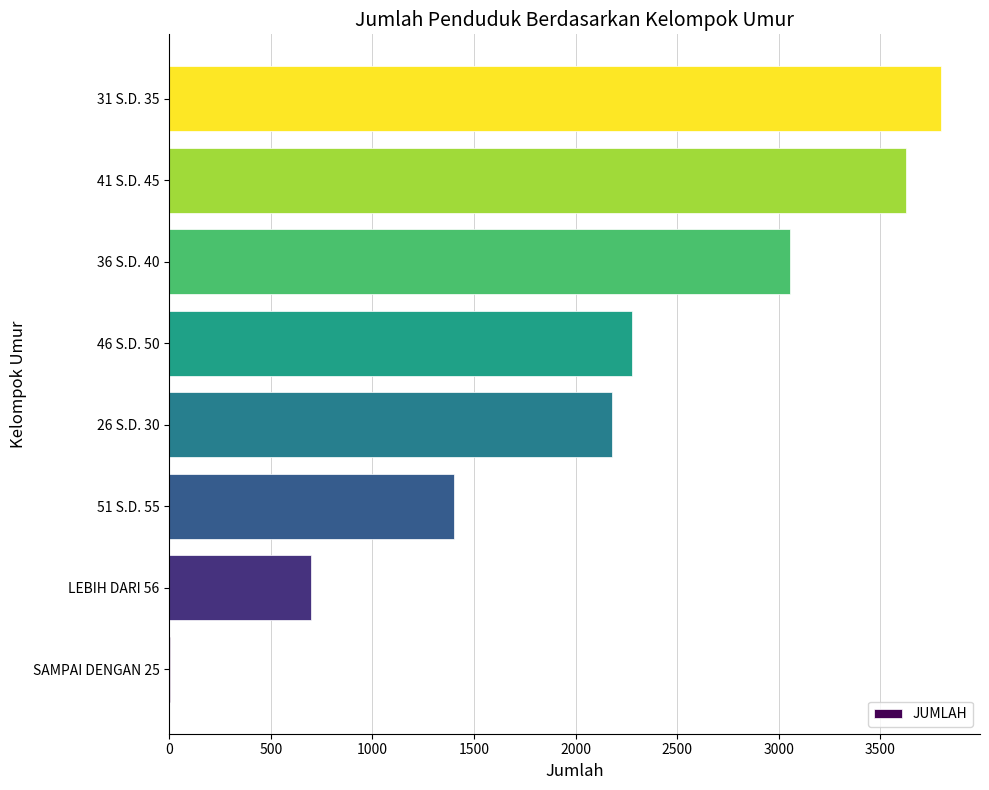

Which category has the highest value across all series?

31 S.D. 35